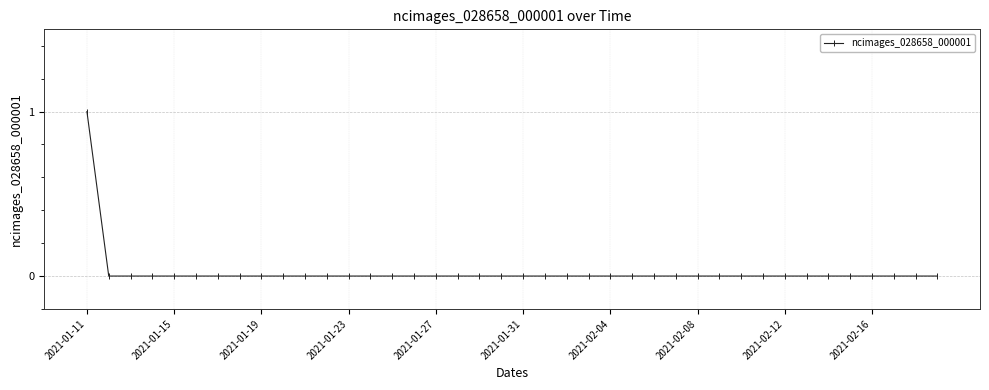

How many lines are shown in the chart?

1